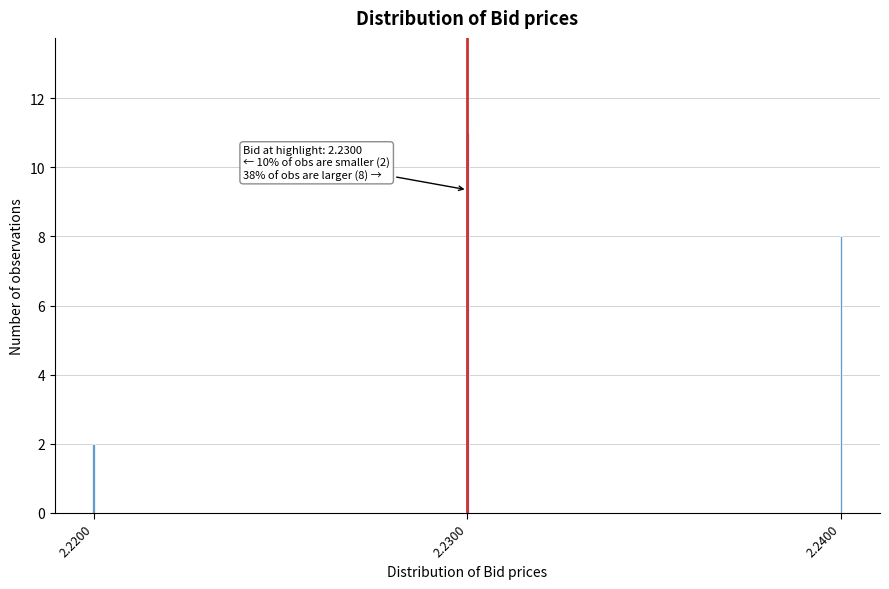

Reading left to right, what are all the values shown in this chart?

2	11	8